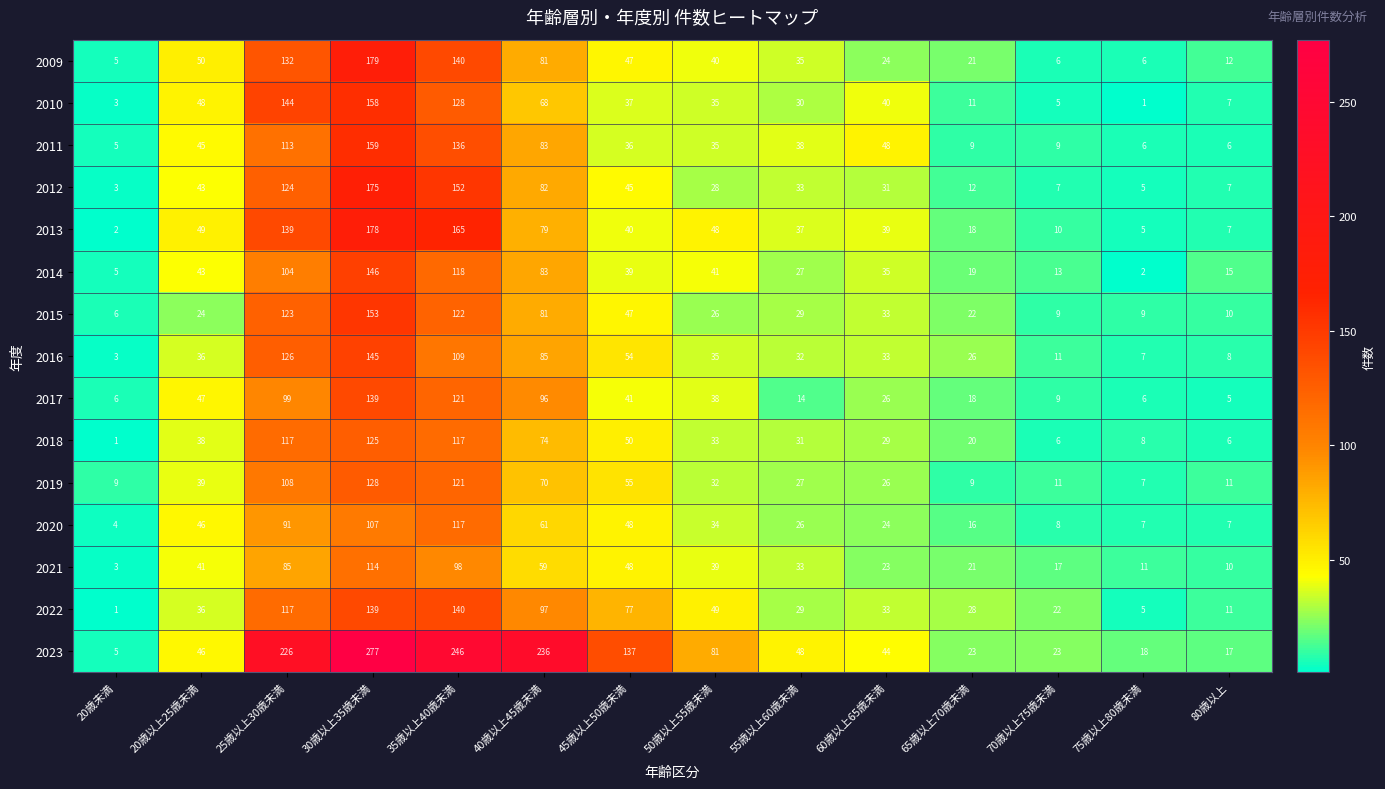

At which label does 2015 reach its peak?

30歳以上35歳未満